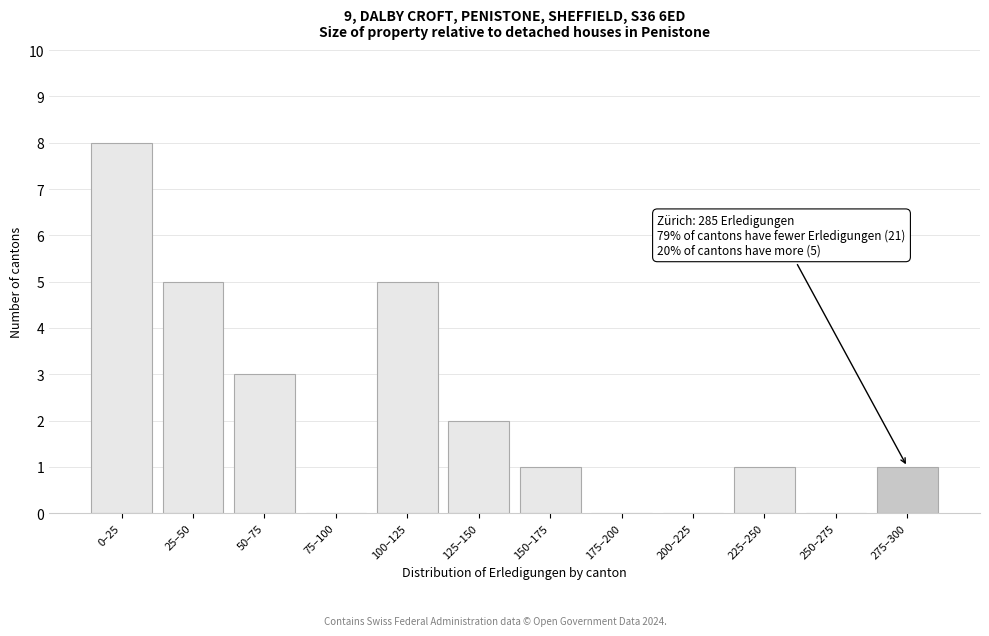

Reading right to left, list all the values displayed in this chart.

275–300=1	250–275=0	225–250=1	200–225=0	175–200=0	150–175=1	125–150=2	100–125=5	75–100=0	50–75=3	25–50=5	0–25=8